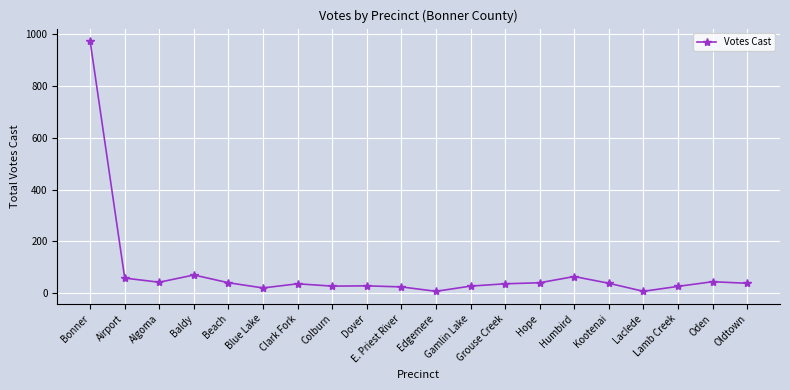

What is the average value?

82